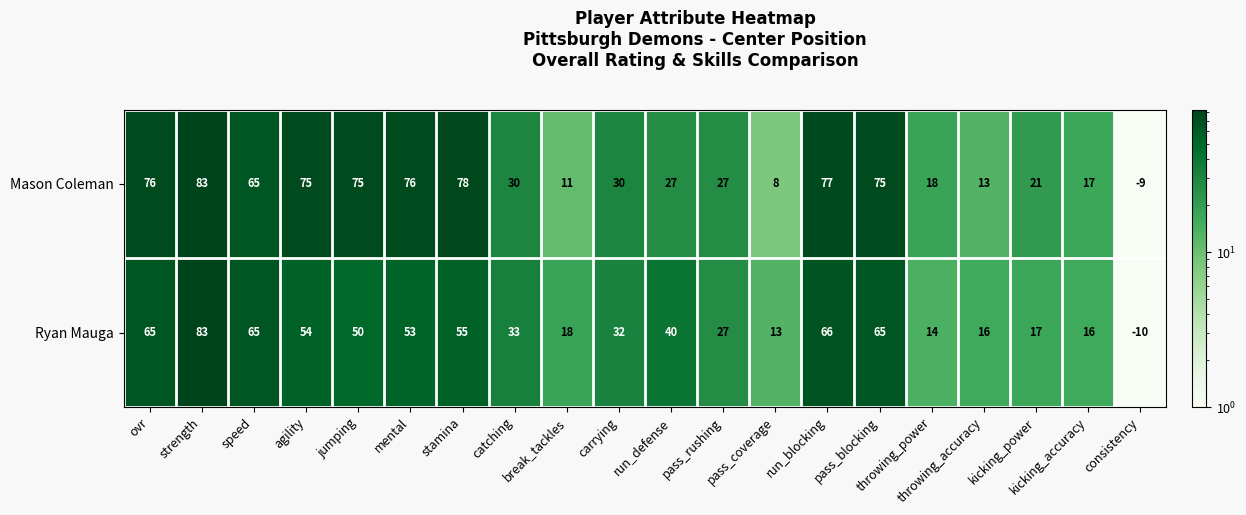

Which series has the largest range (max minus min)?

Ryan Mauga